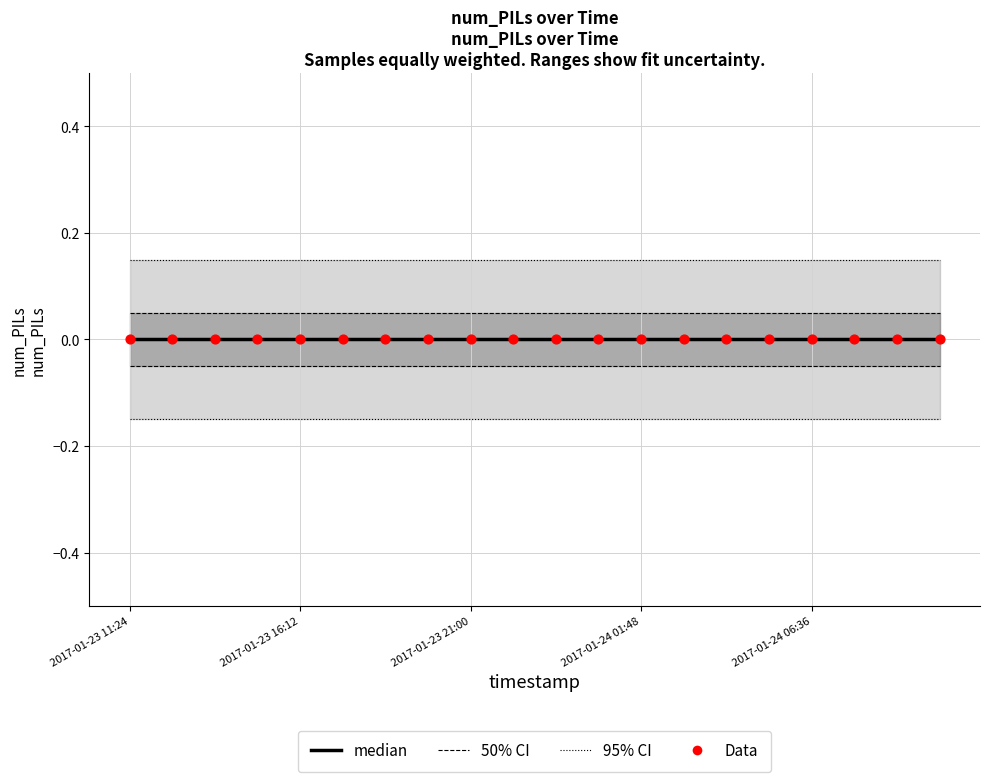

Which series has the largest total across all categories?

95% CI